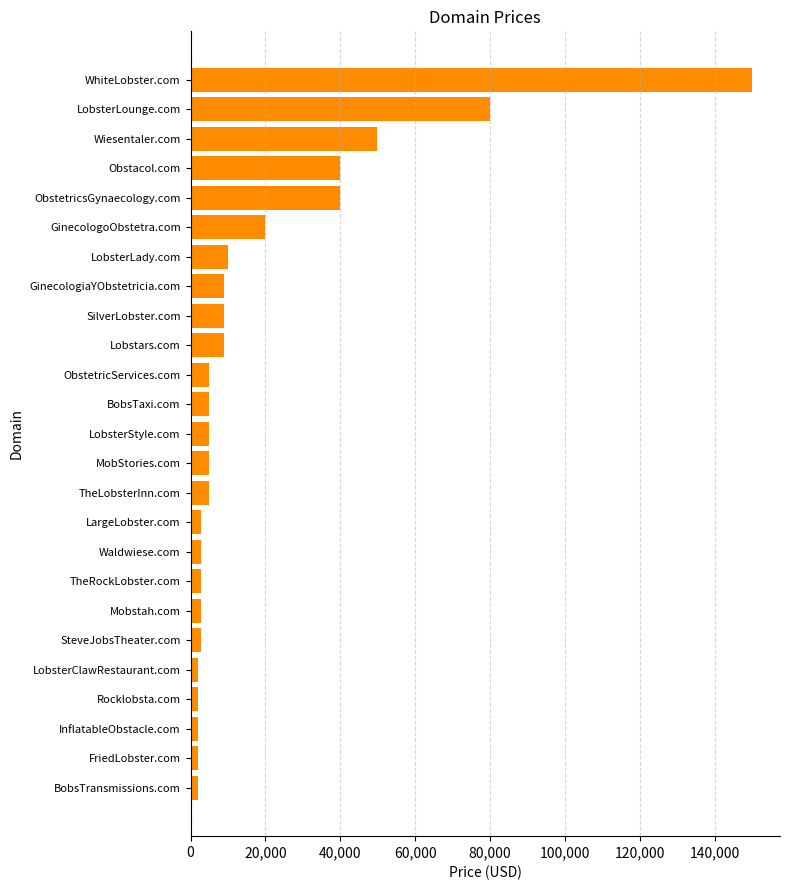

What is the label of the 11th bar from the bottom?

TheLobsterInn.com